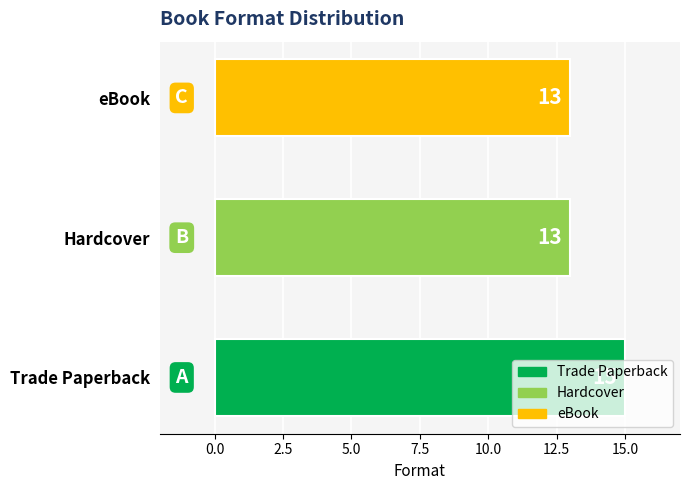

Does the chart contain stacked bars?

No